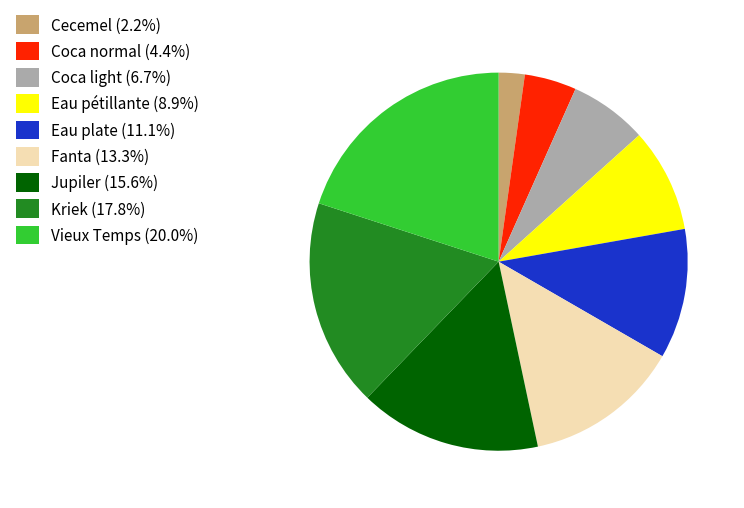

Does Coca normal represent more than half of the total?

No